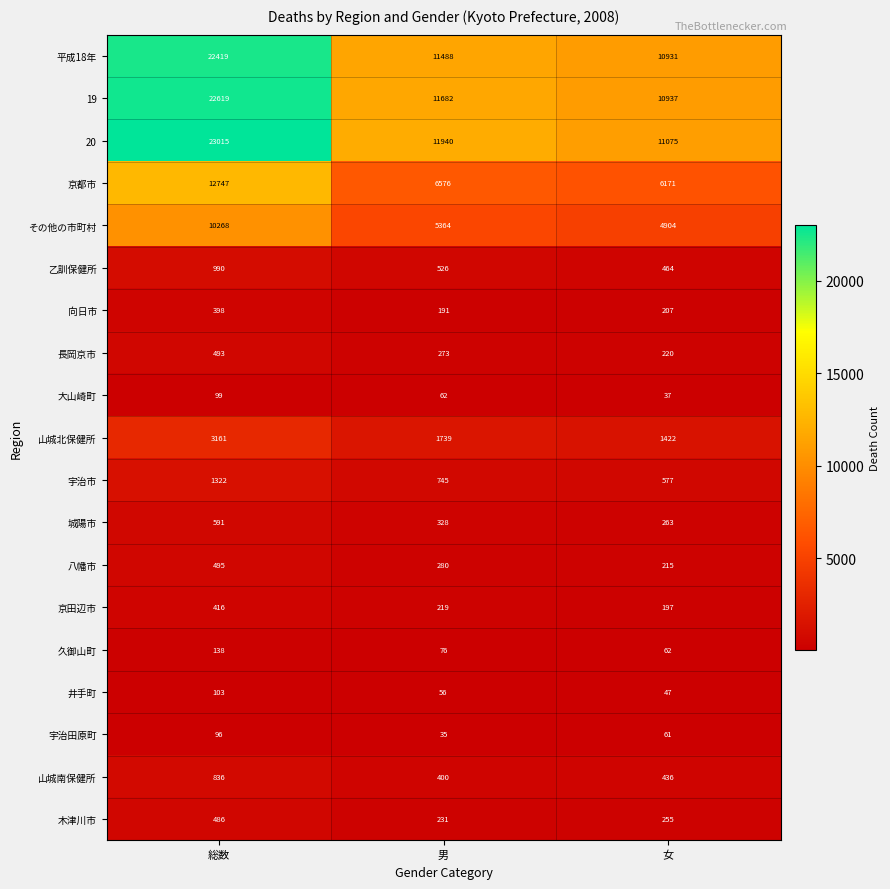

What is the spread (max minus min) of values at 男?

11905